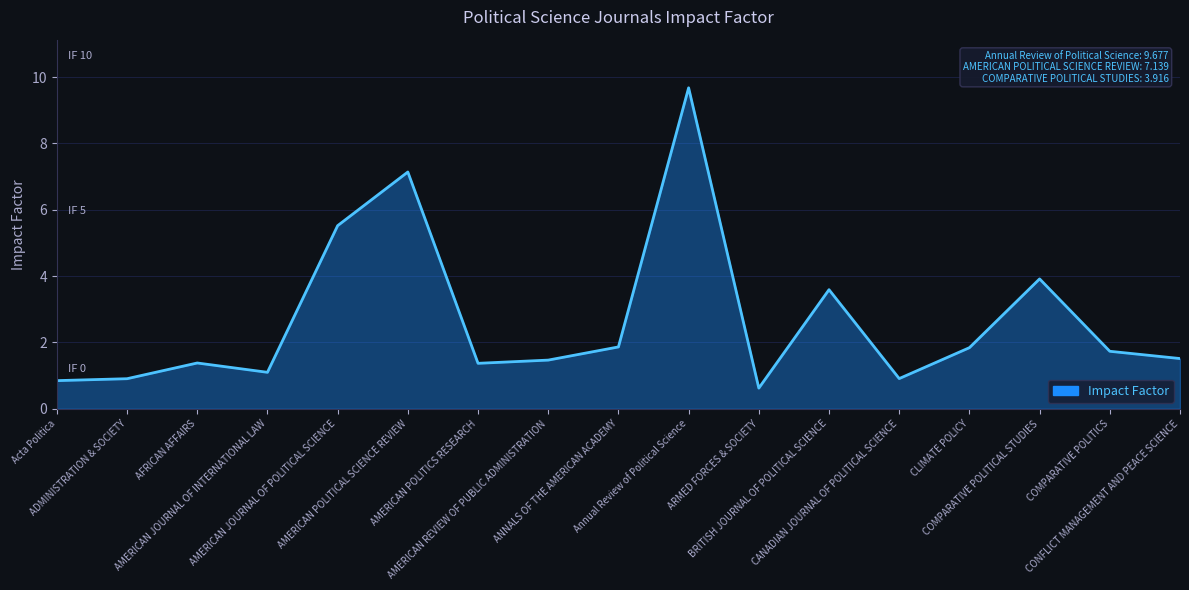

What is the difference between the values at BRITISH JOURNAL OF POLITICAL SCIENCE and Annual Review of Political Science?

6.1